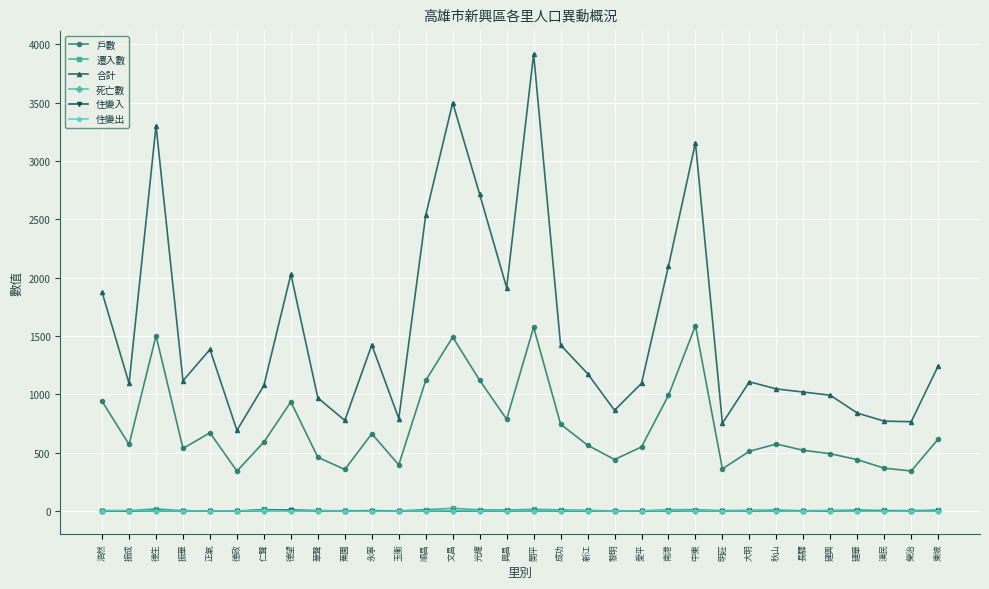

True or false: 住變入 and 合計 intersect in this chart.

False